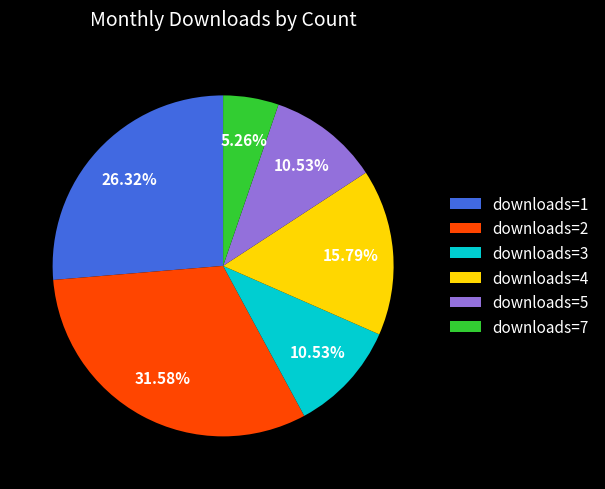

Do downloads=7 and downloads=5 together represent more than half of the pie?

No